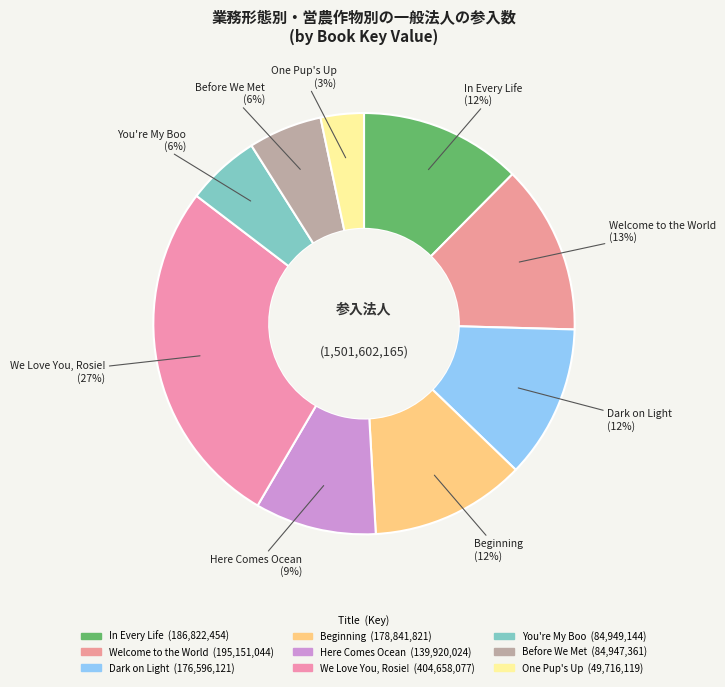

Count the number of slices in the pie.

9